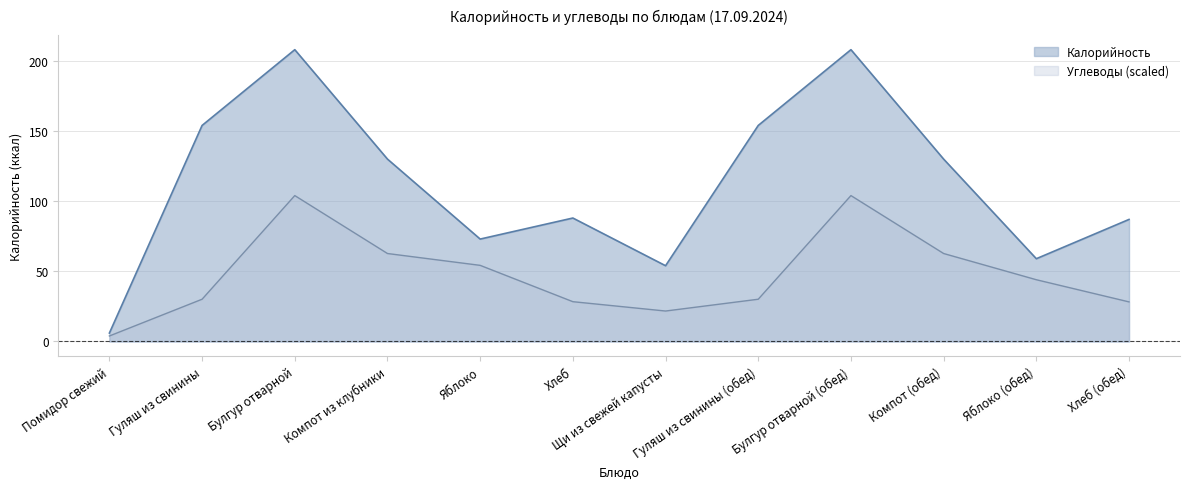

Reading left to right, what are all the values shown in this chart?

Калорийность: 6.0	154.0	208.0	130.0	73.0	88.0	54.0	154.0	208.0	130.0	59.0	87.0
Углеводы: 3.9	30.1	104.0	62.7	54.3	28.4	21.7	30.1	104.0	62.7	44.0	28.2